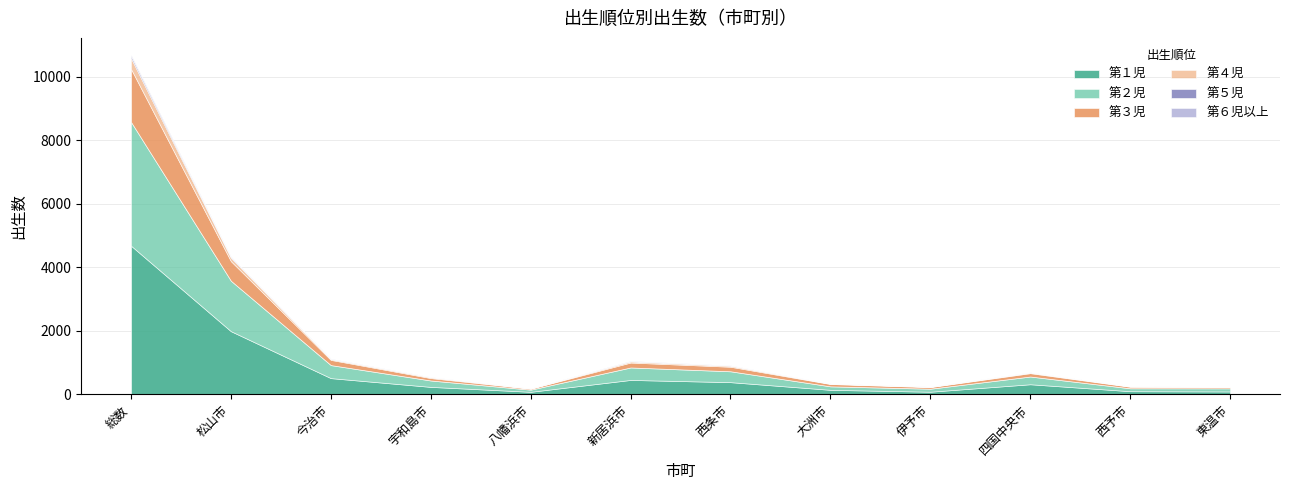

Which series has the widest spread of values?

第１児